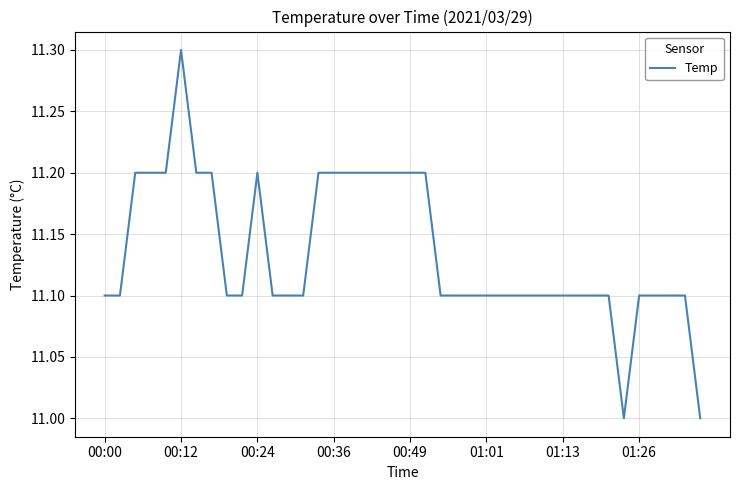

What is the difference between the maximum and minimum values?

0.3